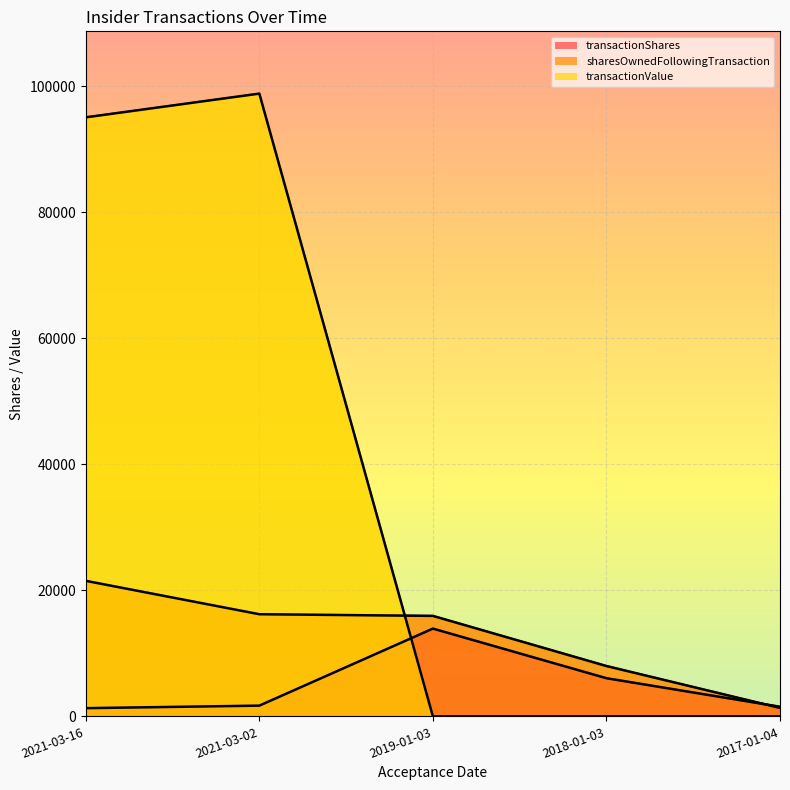

At which label does sharesOwnedFollowingTransaction first exceed 15949?

2021-03-16